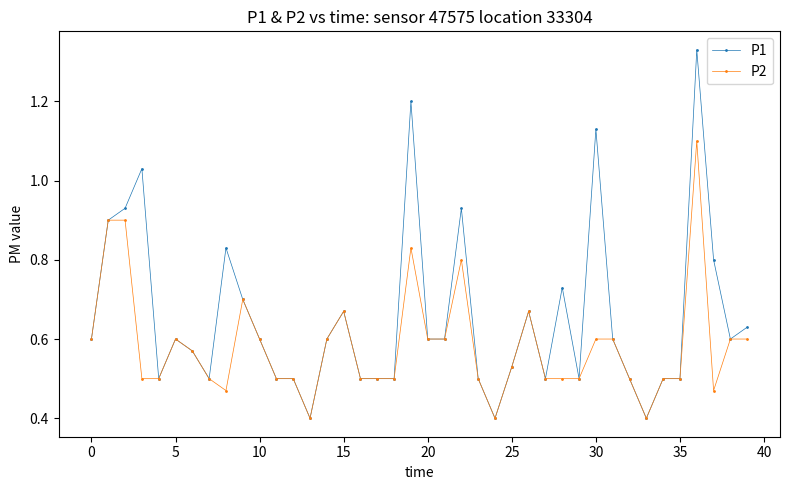

True or false: P1 has more than 2 interior local peaks.

True